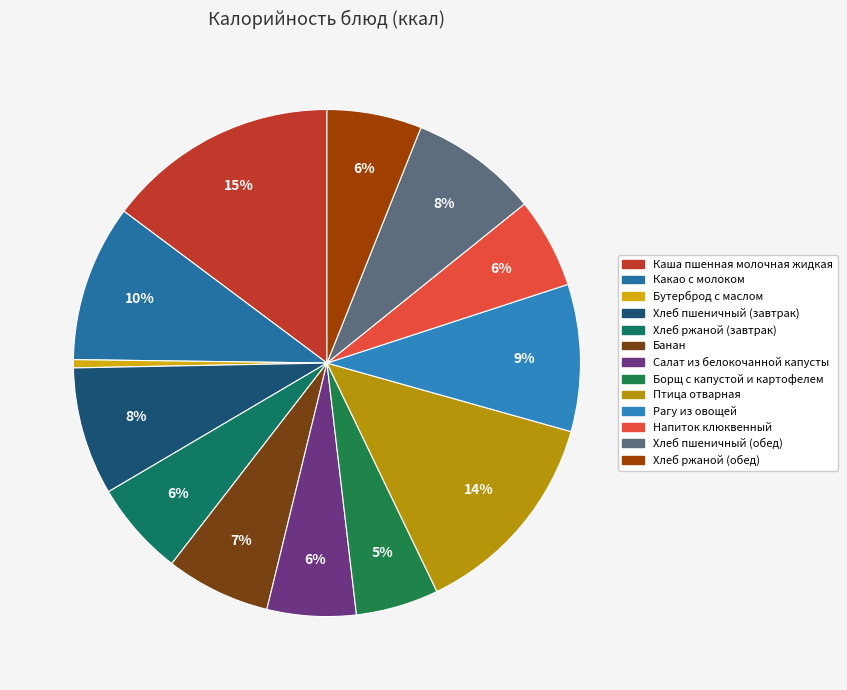

What portion of the pie excludes Хлеб пшеничный (обед)?

91.8%